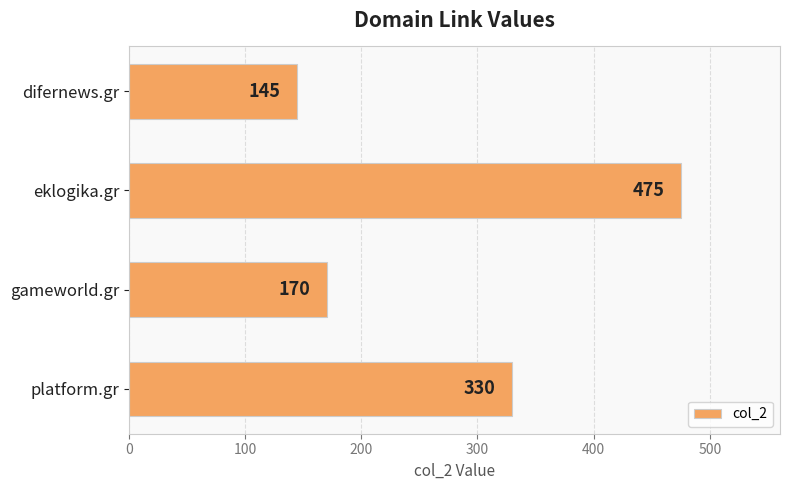

What is the ratio of the value at eklogika.gr to the value at difernews.gr?

3.3